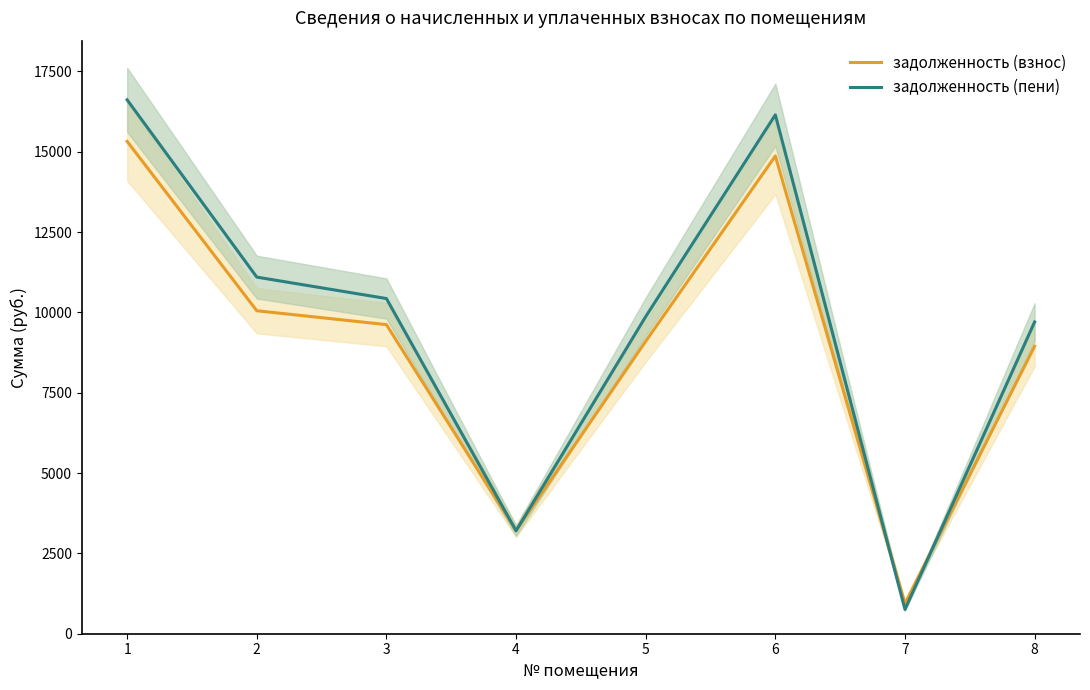

What is the total value across all series at 6?

31015.8